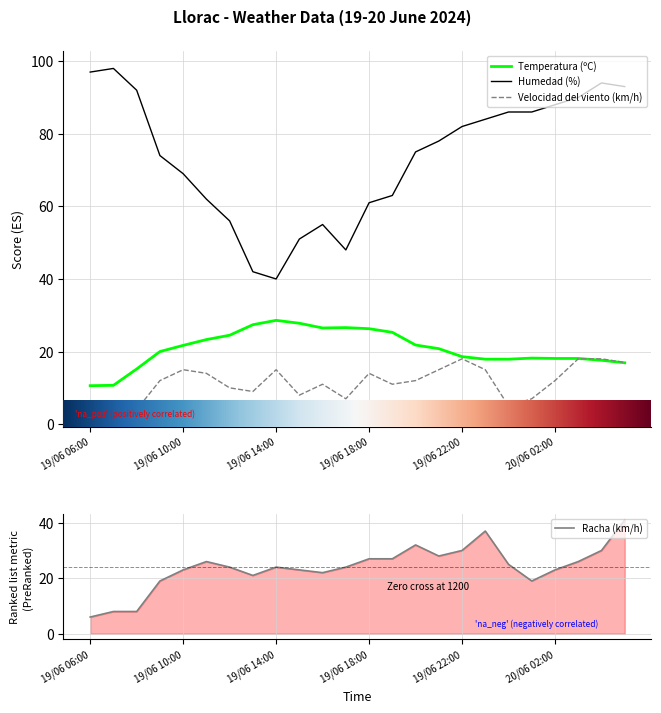

Reading left to right, transcribe all the data shown in this chart.

Temperatura (ºC): 10.6	10.7	15.2	20.0	21.7	23.3	24.5	27.4	28.6	27.8	26.5	26.6	26.3	25.3	21.8	20.8	18.6	17.9	17.9	18.2	18.1	18.1	17.6	16.9
Humedad (%): 97.0	98.0	92.0	74.0	69.0	62.0	56.0	42.0	40.0	51.0	55.0	48.0	61.0	63.0	75.0	78.0	82.0	84.0	86.0	86.0	88.0	90.0	94.0	93.0
Velocidad del viento (km/h): 4.0	5.0	4.0	12.0	15.0	14.0	10.0	9.0	15.0	8.0	11.0	7.0	14.0	11.0	12.0	15.0	18.0	15.0	5.0	7.0	12.0	18.0	18.0	17.0
Racha (km/h): 6.0	8.0	8.0	19.0	23.0	26.0	24.0	21.0	24.0	23.0	22.0	24.0	27.0	27.0	32.0	28.0	30.0	37.0	25.0	19.0	23.0	26.0	30.0	41.0